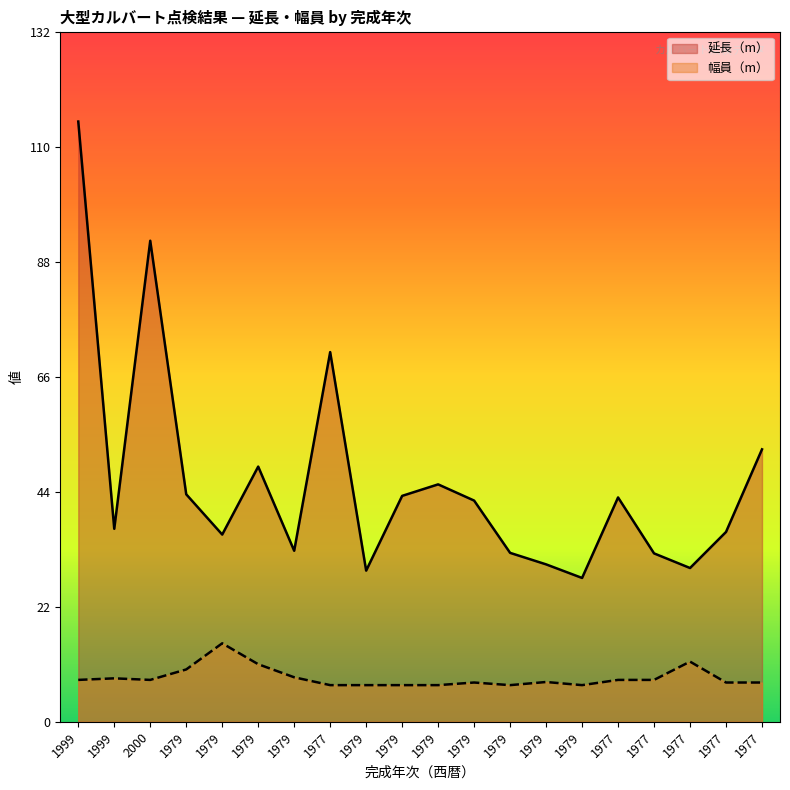

What is the difference between the second highest and minimum values in the 延長（m） series?

64.5